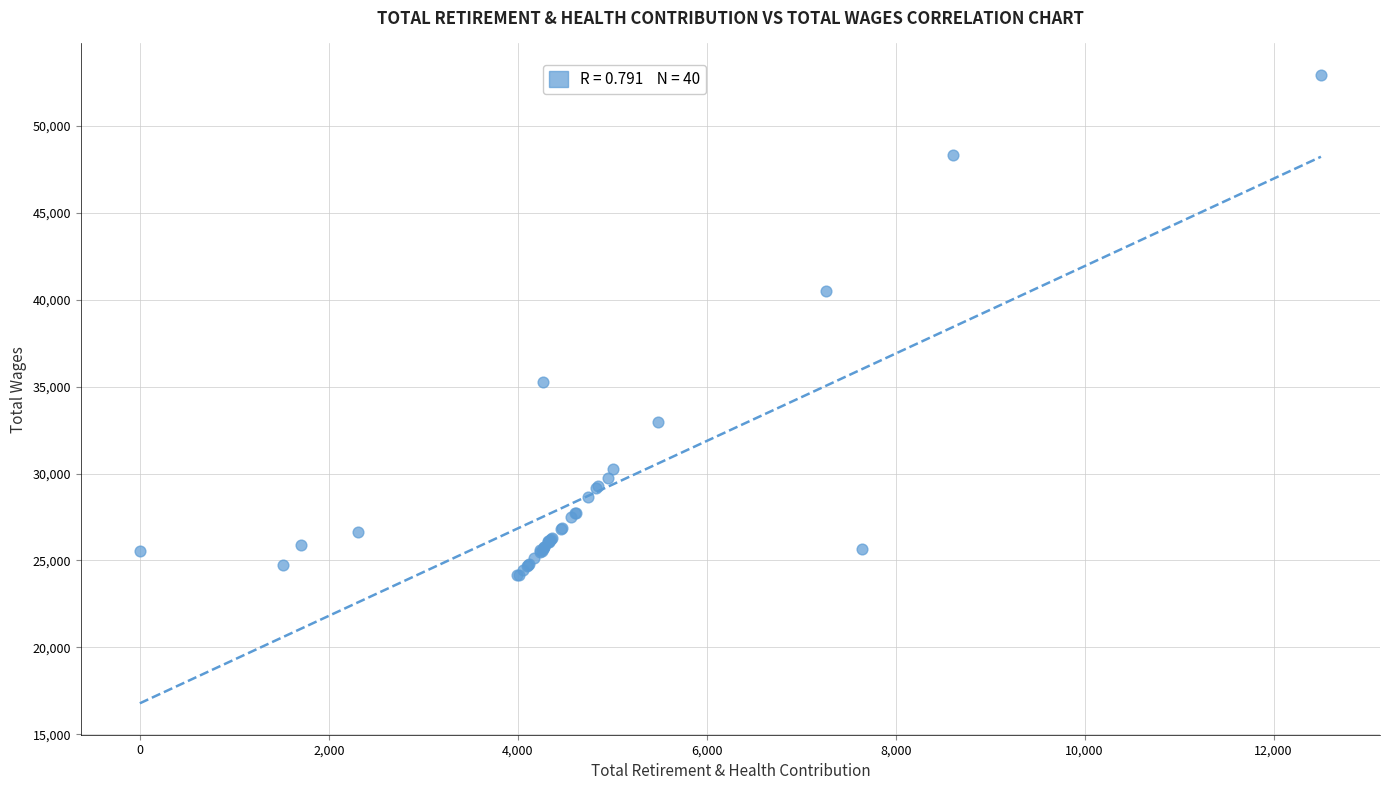

What Y value in the scatter plot is closest to 38544?

40532